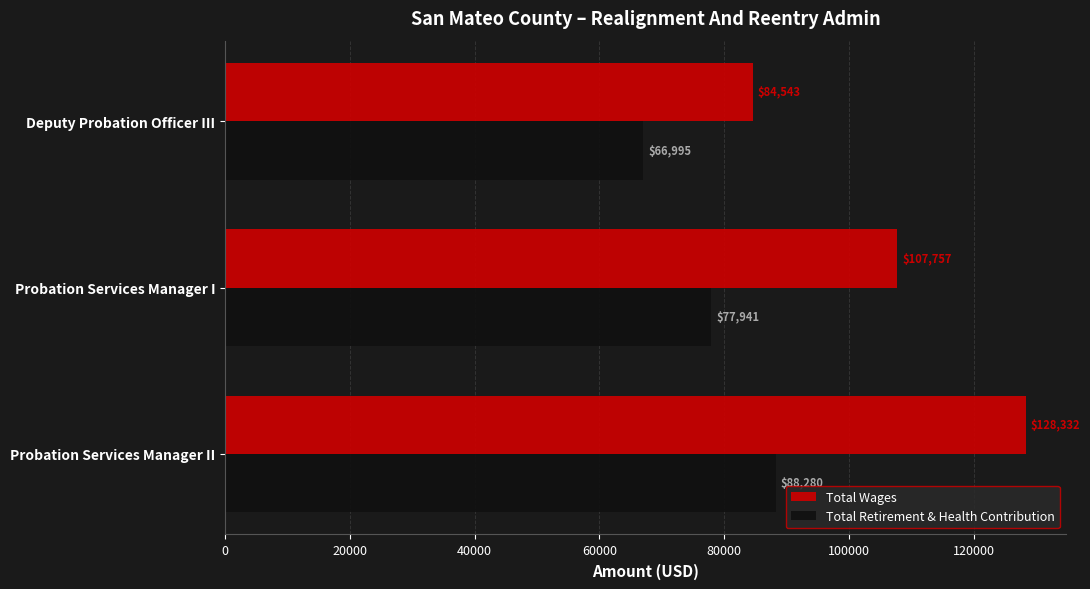

The value of Total Retirement & Health Contribution at Probation Services Manager I is 77941. True or false?

True